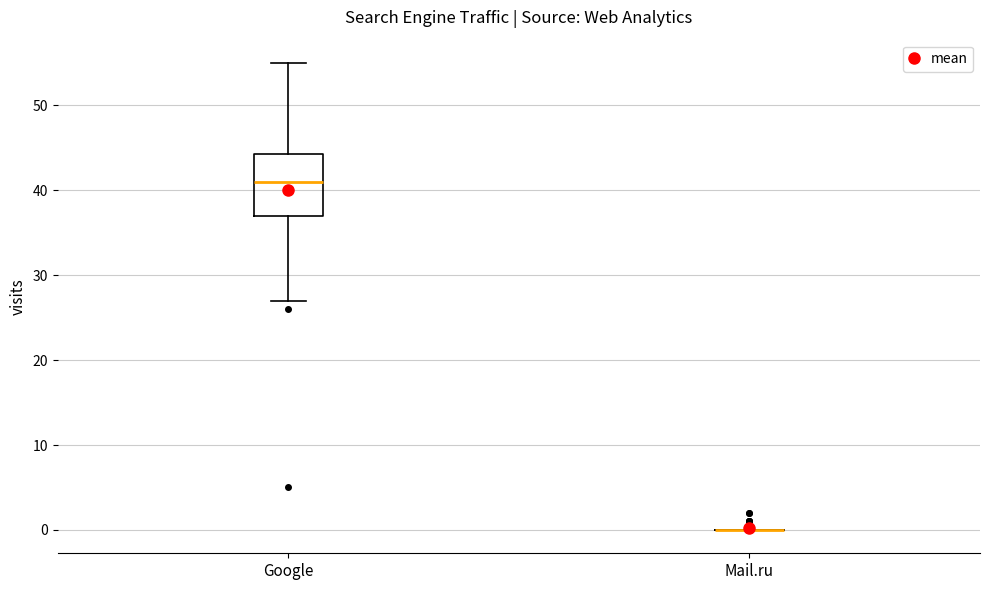

Comparing the boxes themselves (not the whiskers), which one is the tallest?

Google